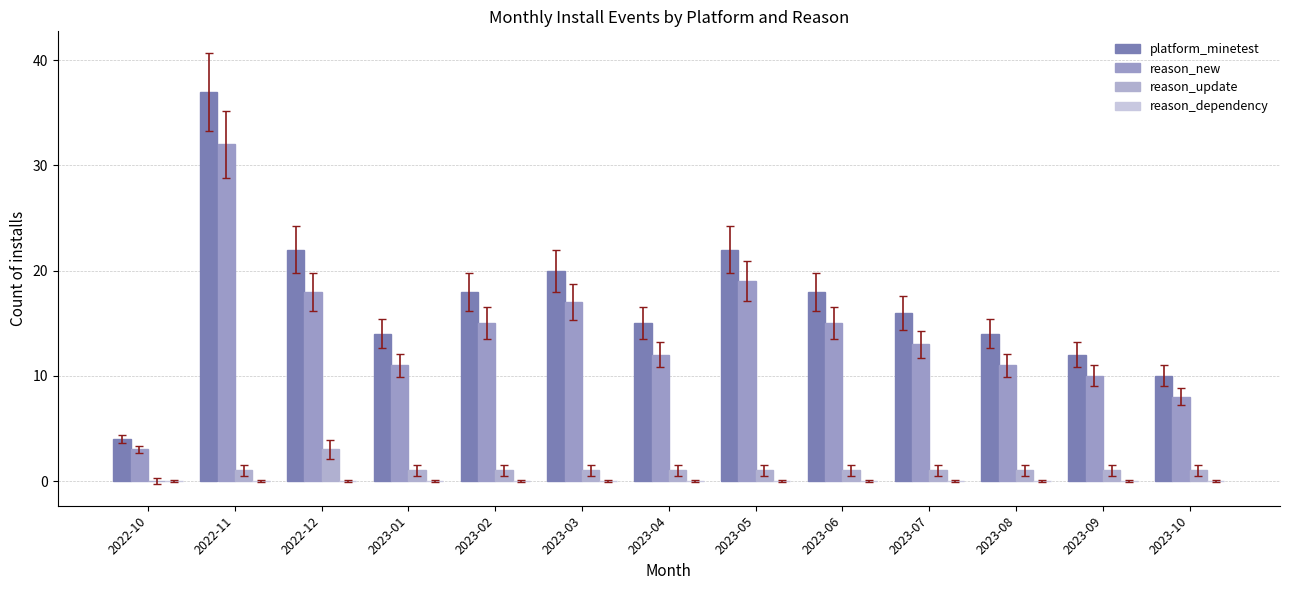

At which category is the sum across all series the highest?

2022-11